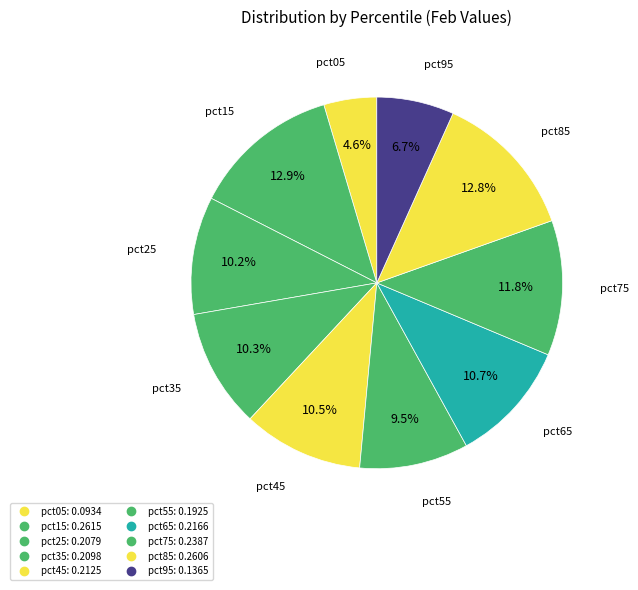

What is the total percentage of pct55 and pct45?

19.9%